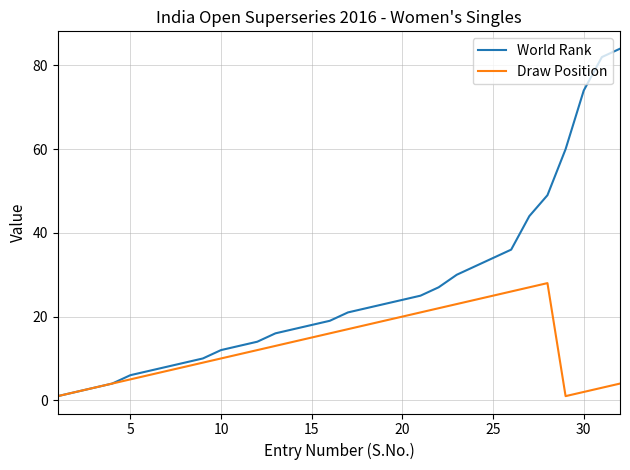

What is the greatest value displayed?

84